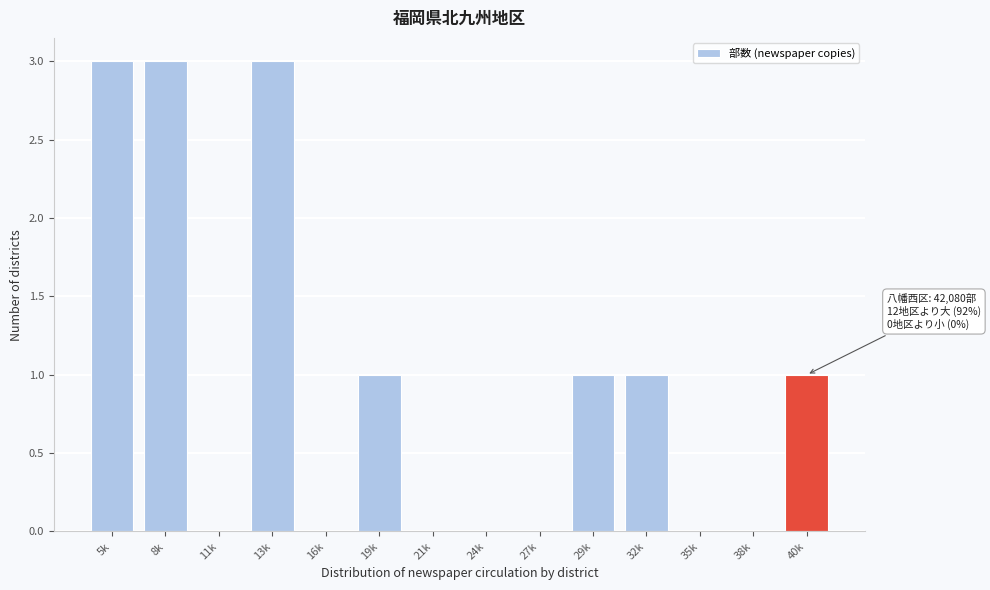

Reading left to right, extract all data points from this chart.

5k=3	8k=3	11k=0	13k=3	16k=0	19k=1	21k=0	24k=0	27k=0	29k=1	32k=1	35k=0	38k=0	40k=1